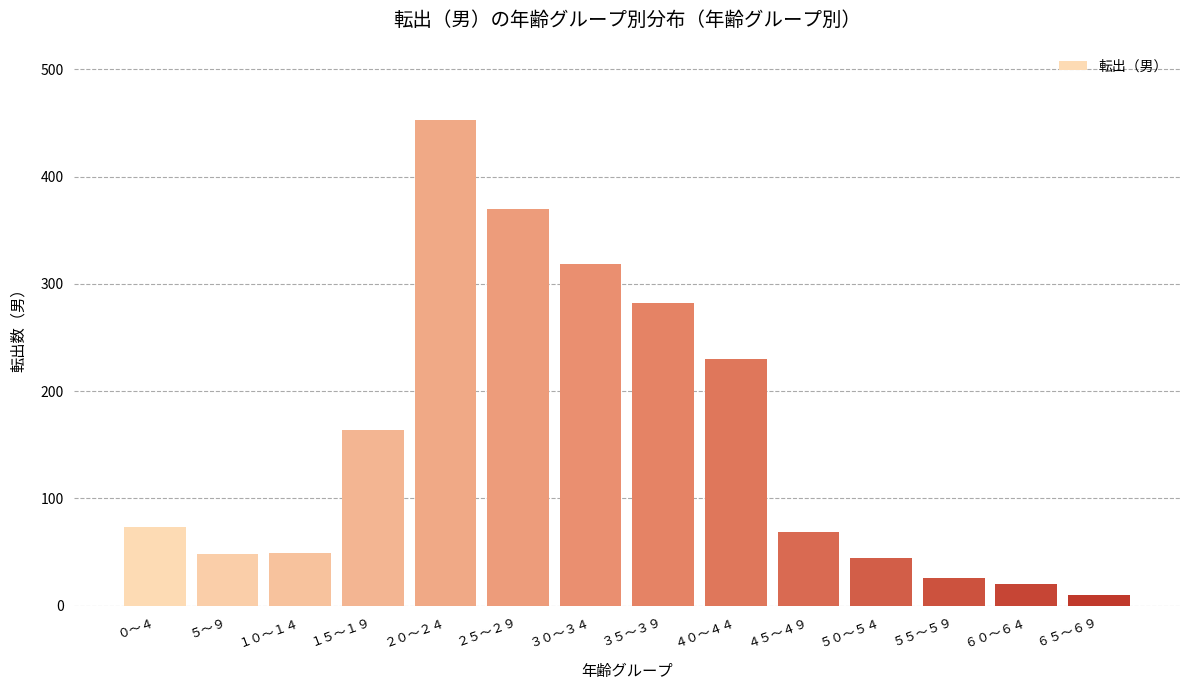

Is it true that the value at １５～１９ is 164?

True